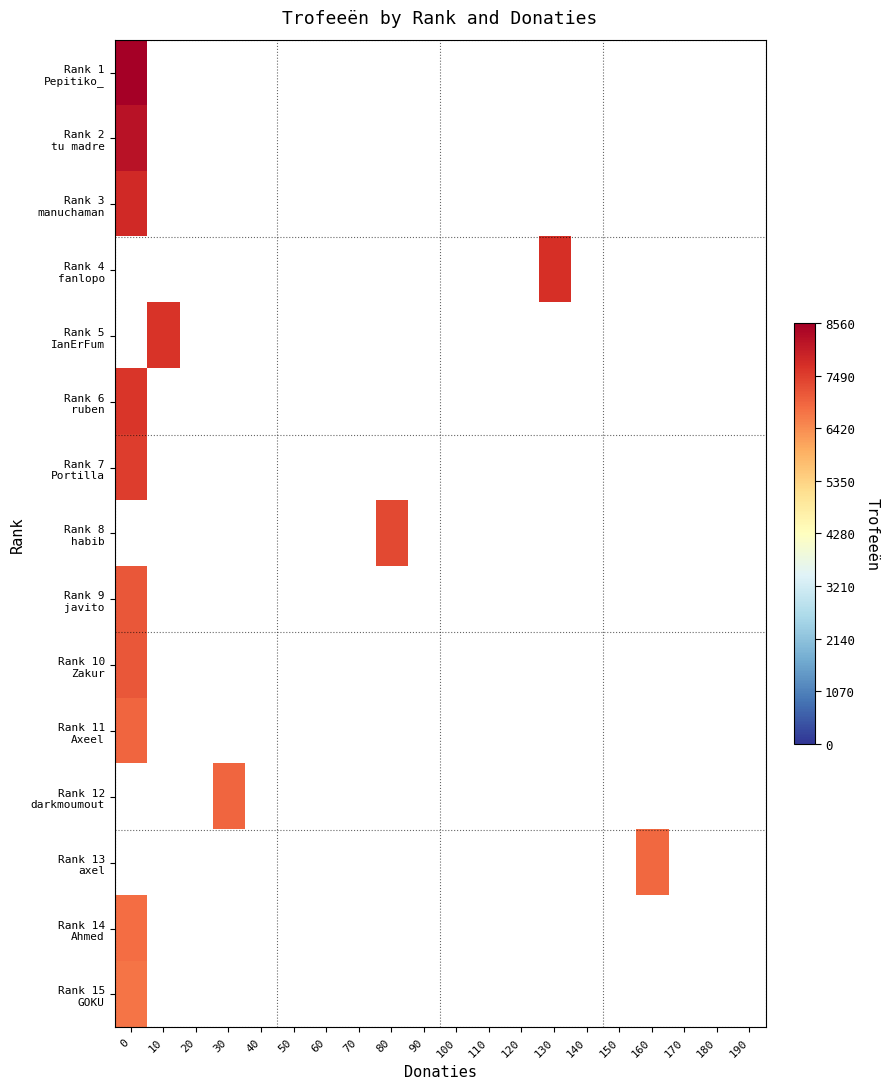

How many positive values does the Rank 13 axel series have?

1